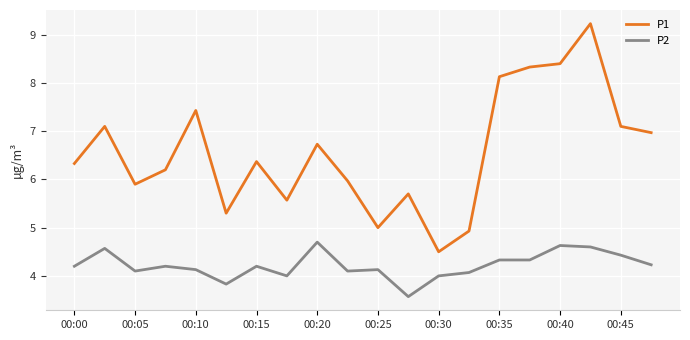

Does the chart display data point markers on the line(s)?

No